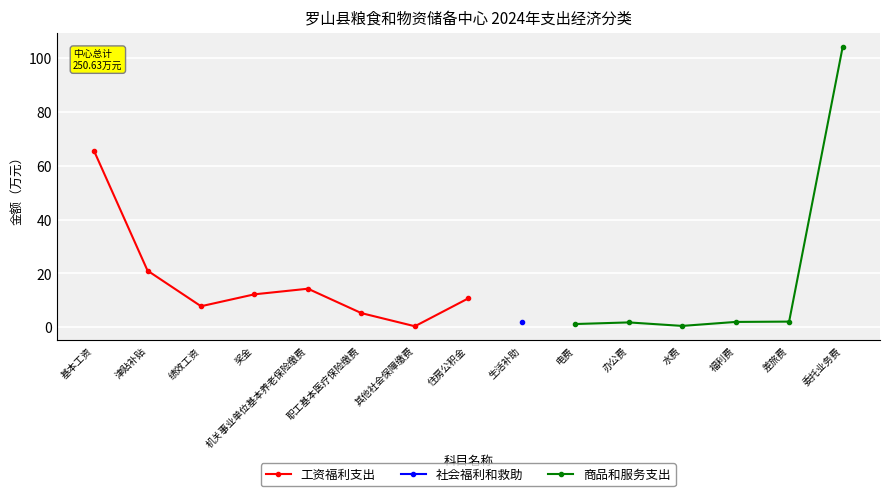

Which label corresponds to the smallest value in the chart?

其他社会保障缴费